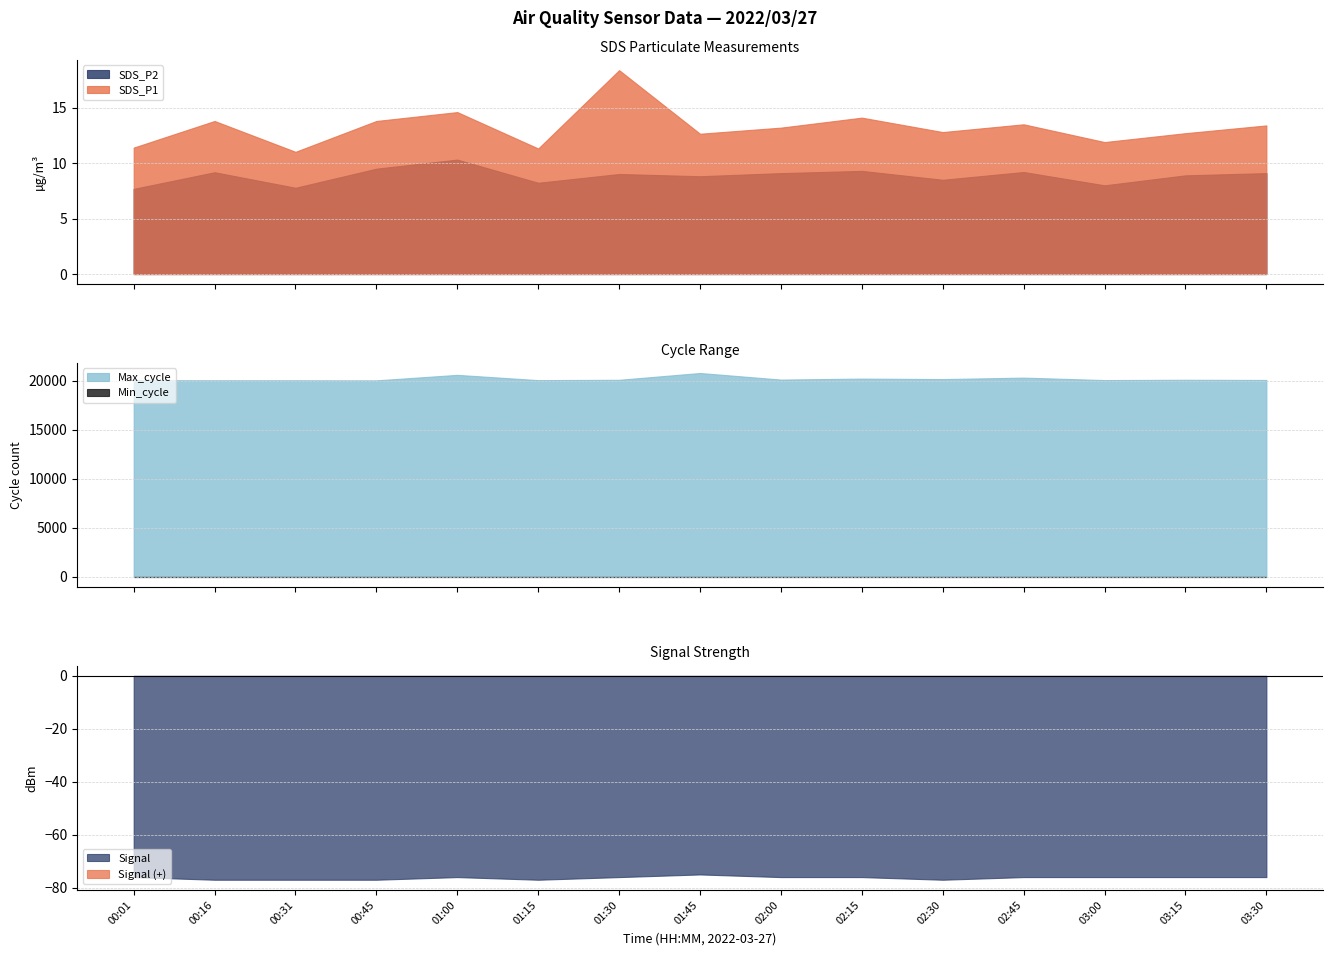

What is the average value of the SDS_P2 series?

8.8